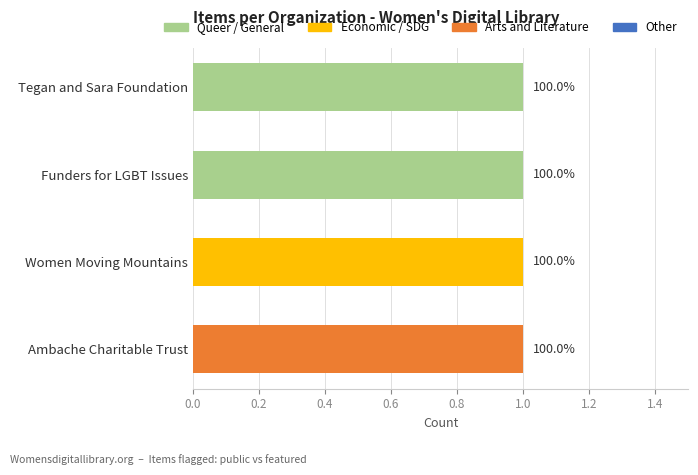

What is the greatest value displayed?

1